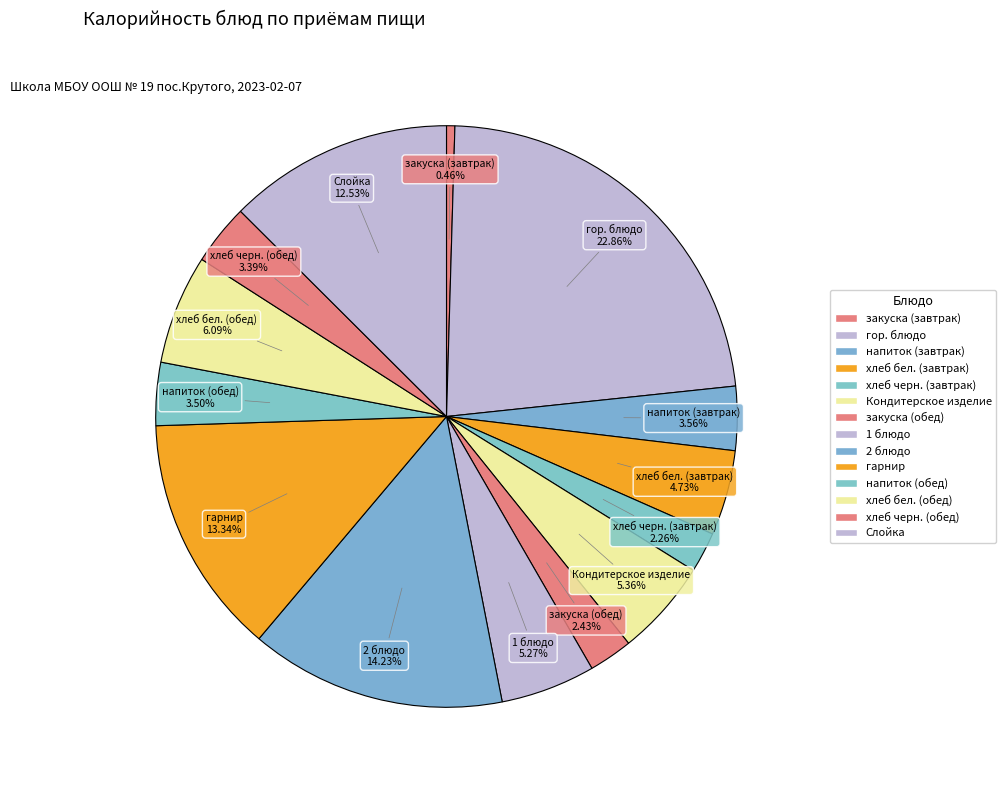

To the nearest percent, what is the combined percentage of Кондитерское изделие and Слойка?

18%